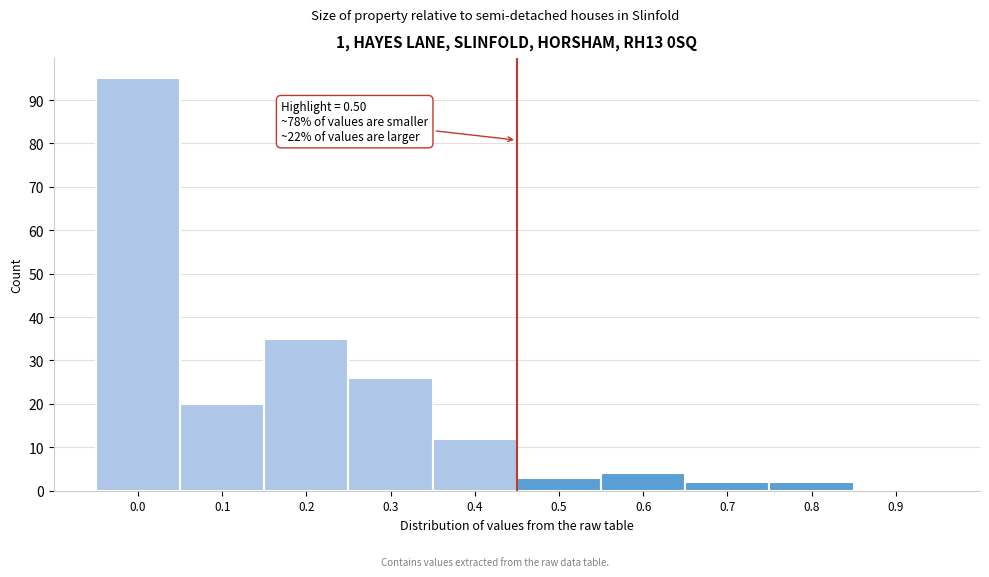

Reading right to left, transcribe all the data shown in this chart.

0.9=0	0.8=2	0.7=2	0.6=4	0.5=3	0.4=12	0.3=26	0.2=35	0.1=20	0.0=95